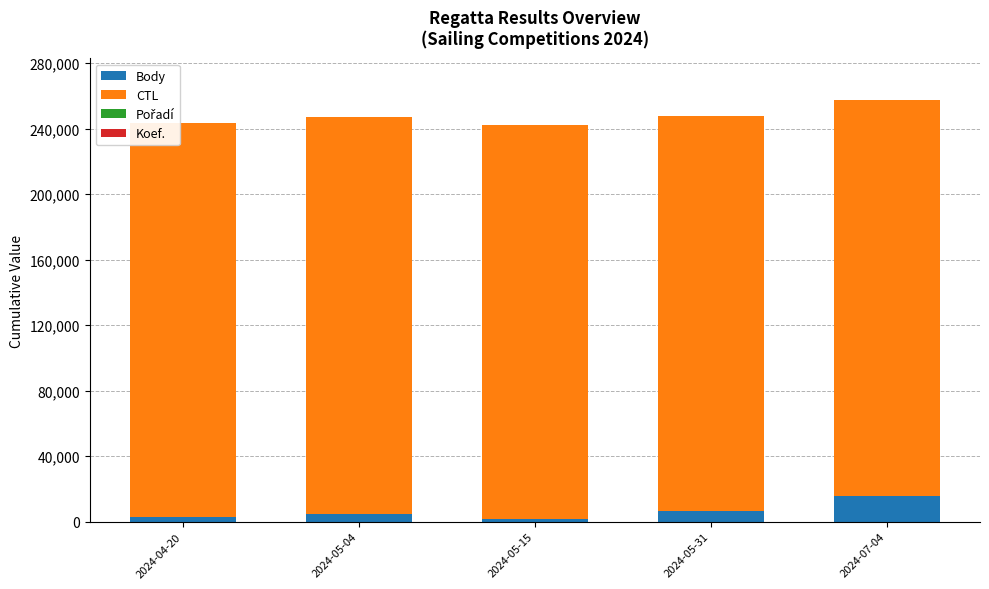

Is it true that Body equals 7397 at 2024-05-04?

False